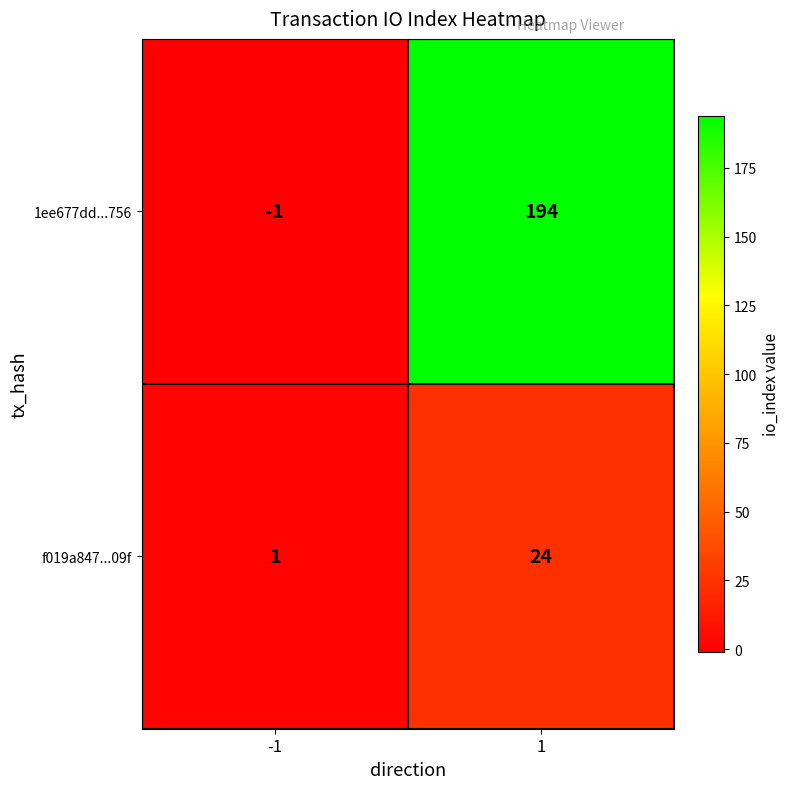

True or false: f019a847...09f has a value of 1 at -1.

True